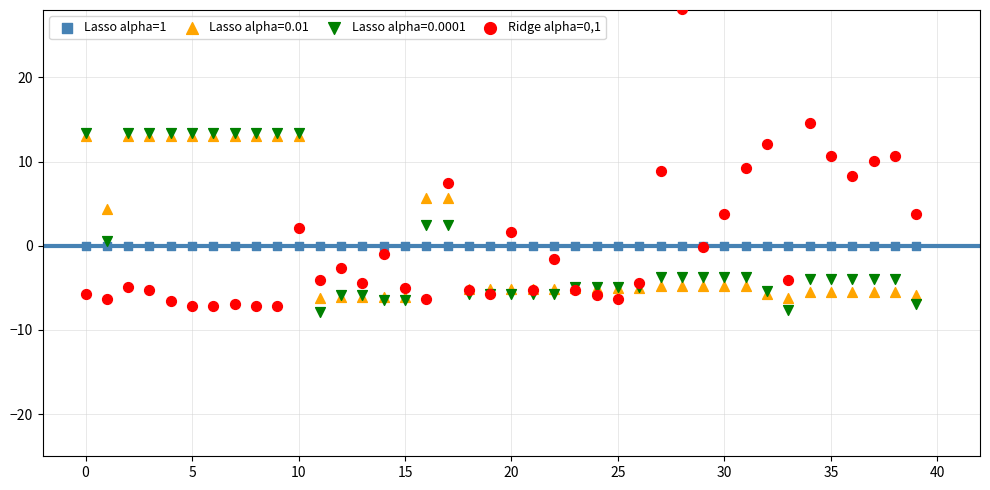

What are all the series names shown in the legend?

Lasso alpha=1, Lasso alpha=0.01, Lasso alpha=0.0001, Ridge alpha=0,1